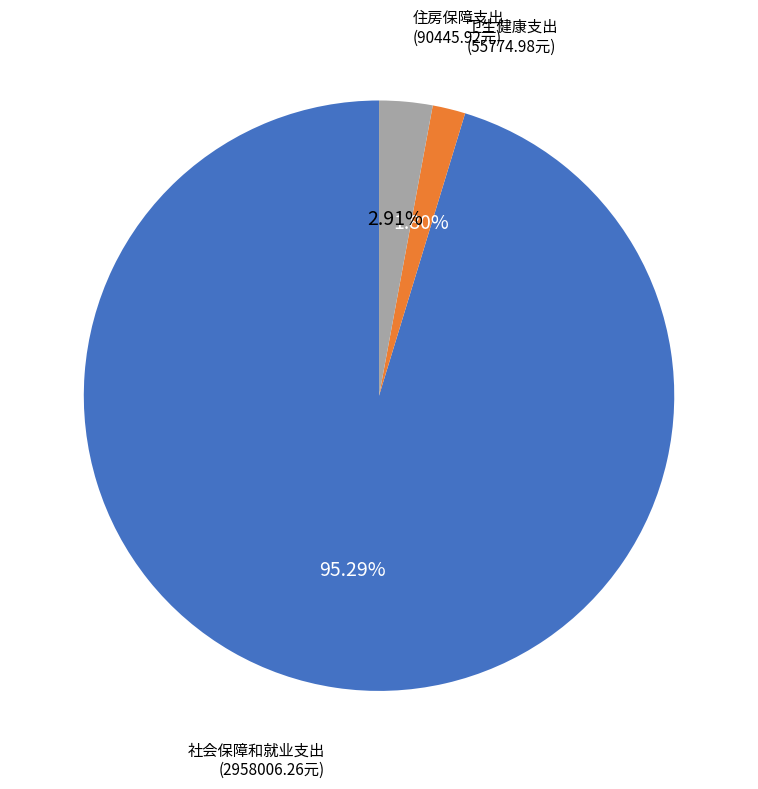

To the nearest percent, what is the difference between the largest and smallest slice percentages?

93%